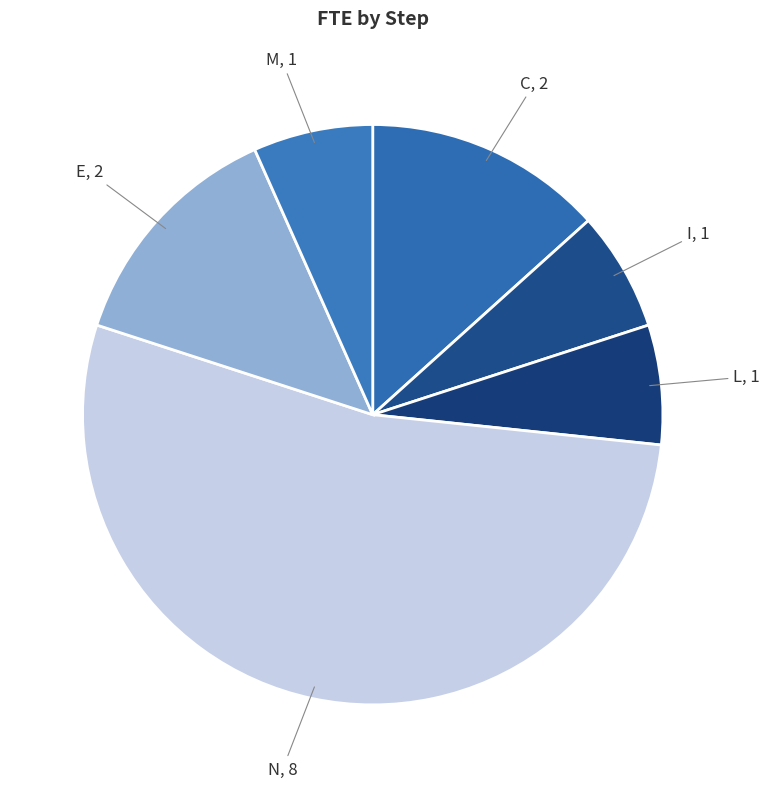

Is the sum of N and M greater than half?

Yes